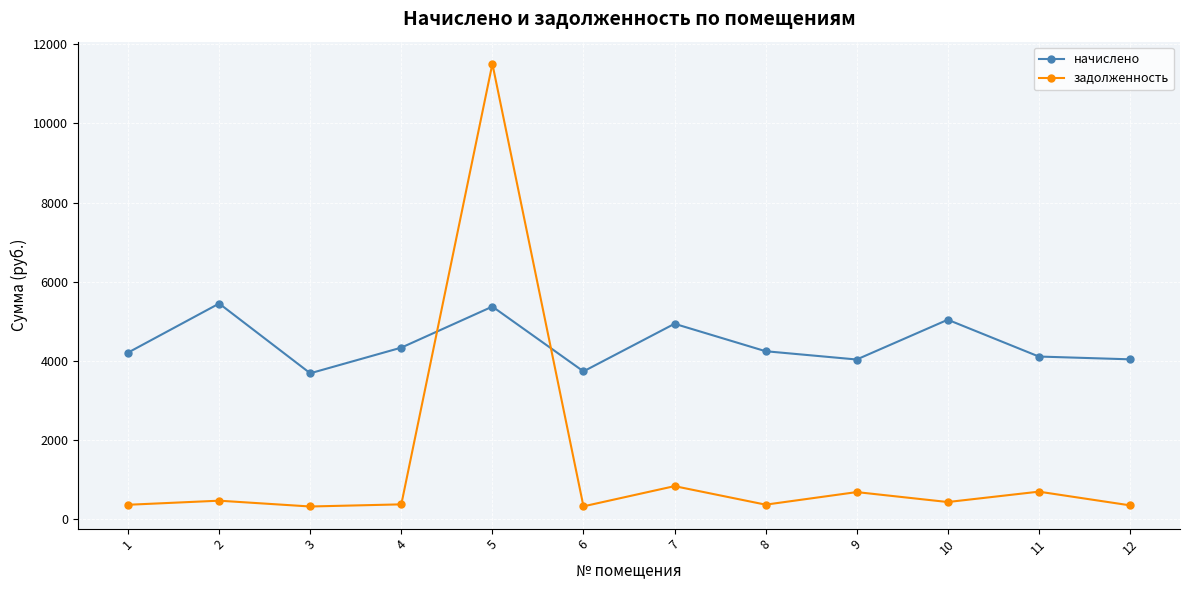

Which series changed the most between 7 and 11?

начислено